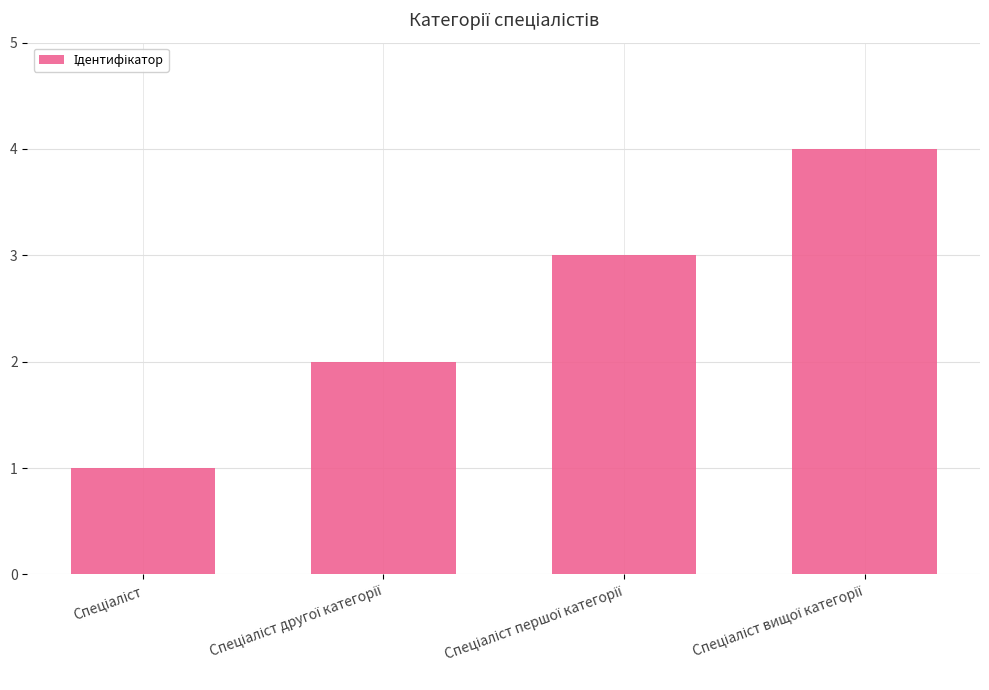

What is the greatest value displayed?

4